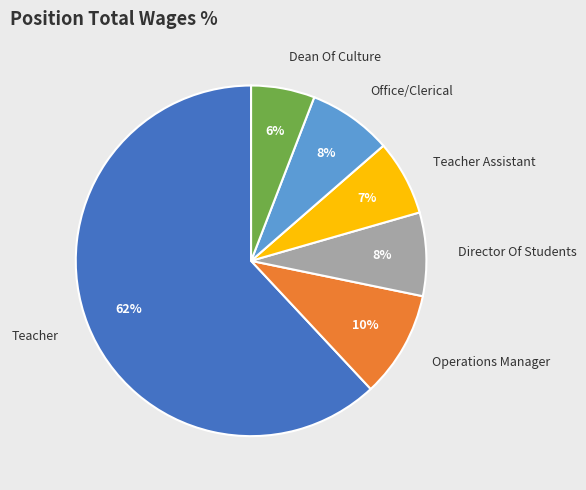

Is the sum of Operations Manager and Dean Of Culture greater than half?

No